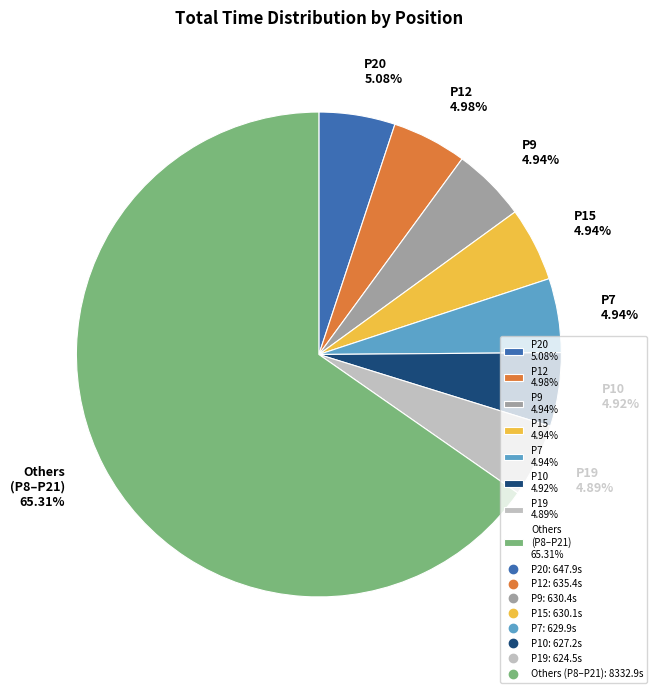

Approximately how many times larger is the value at Others (P8–P21) 65.31% compared to P12 4.98%?

13.1